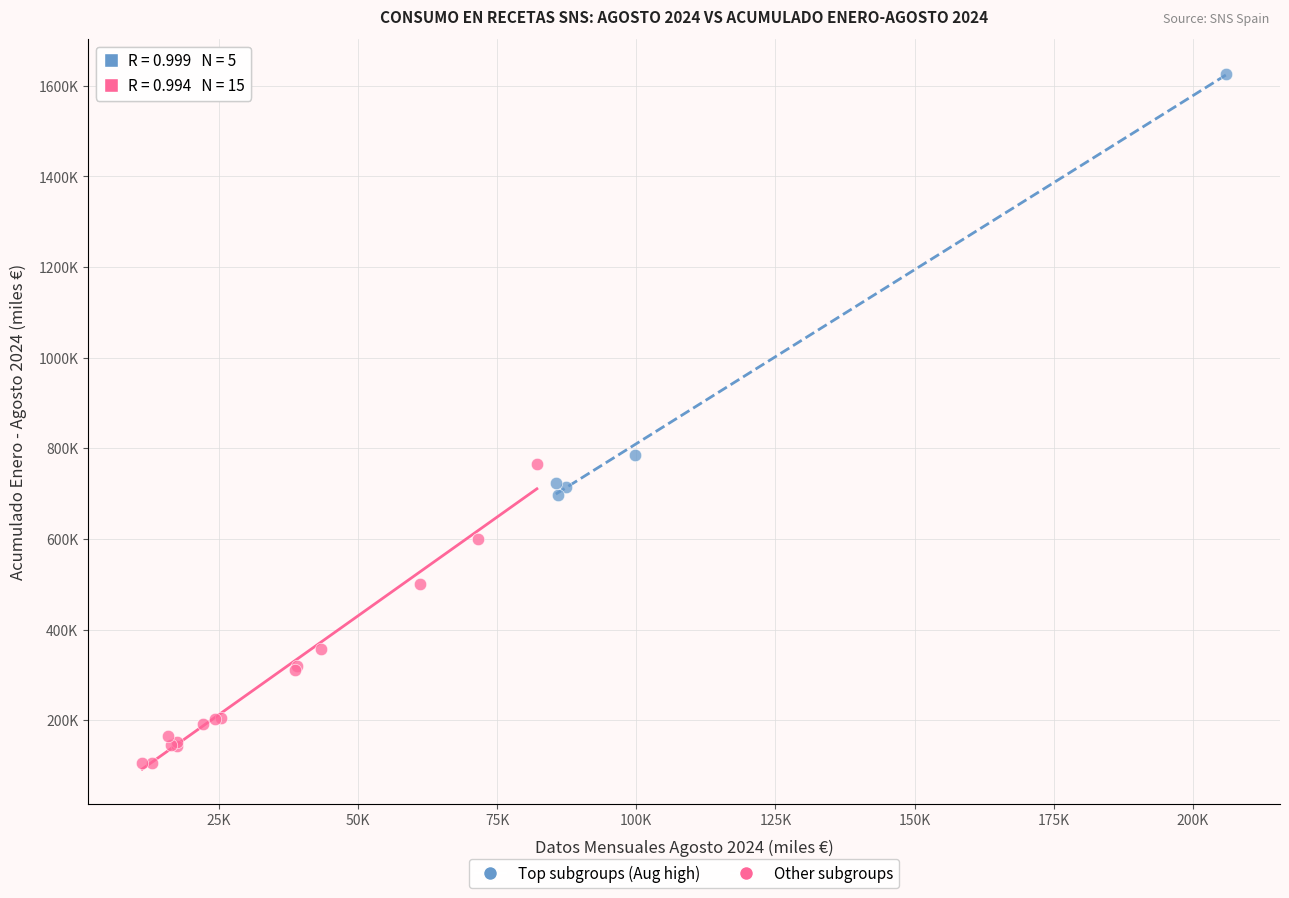

Which series has the widest spread of Y values?

Top subgroups (Aug high)